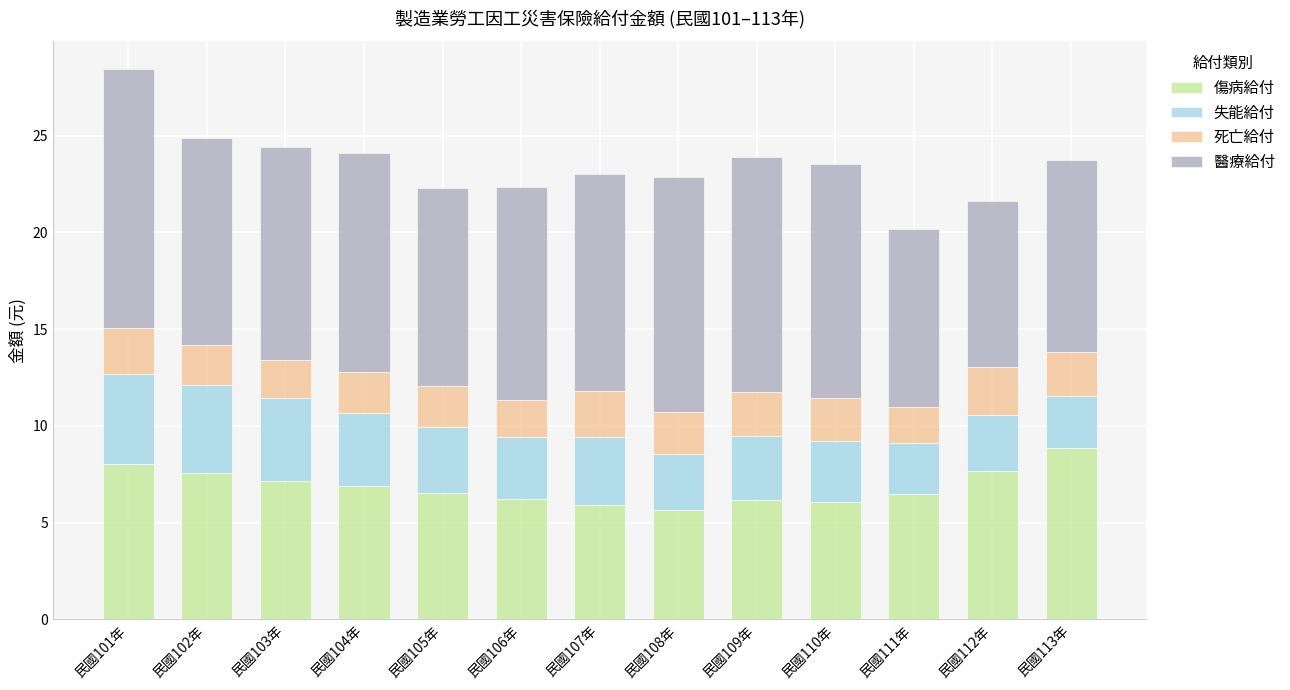

What is the total value across all series at 民國104年?

24.1